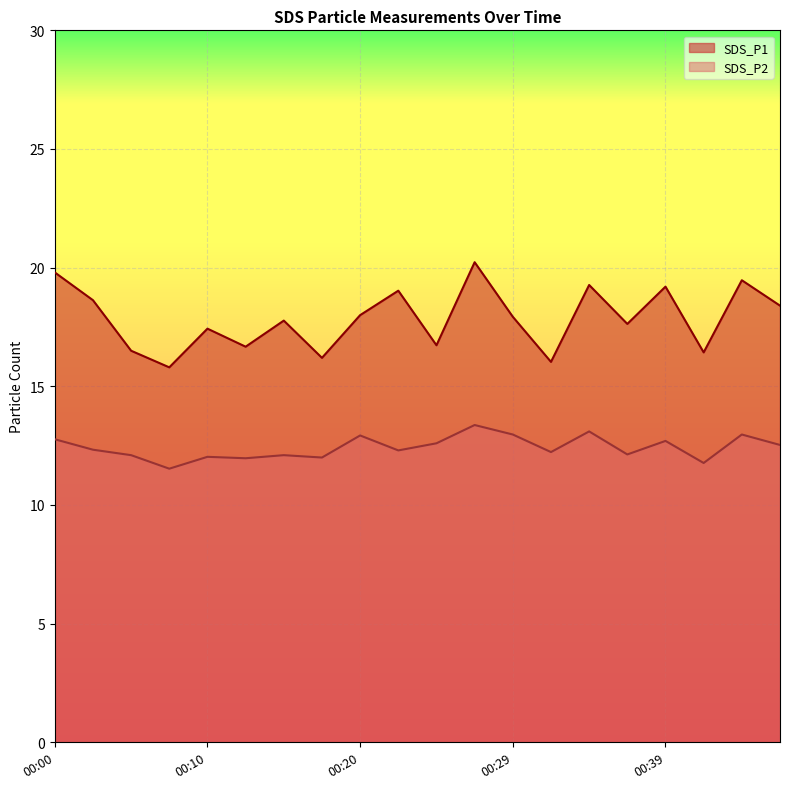

How many interior local valleys does the SDS_P1 series have?

7